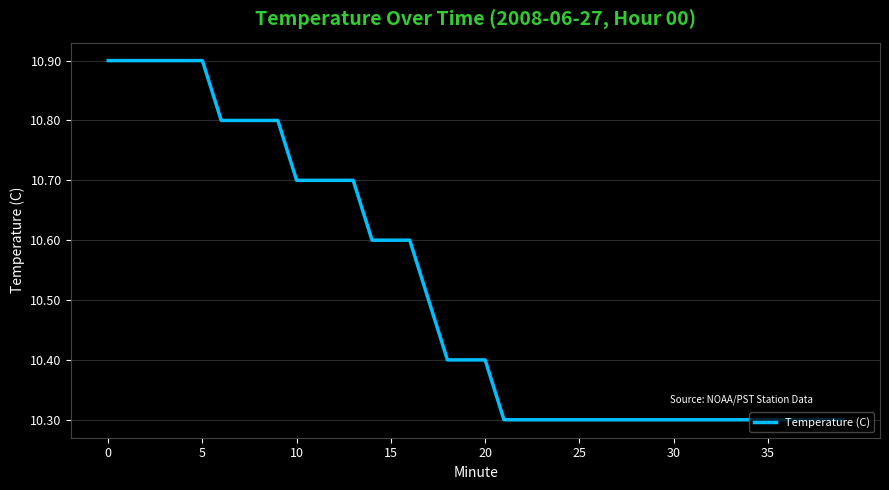

What is the minimum value shown in the chart?

10.3